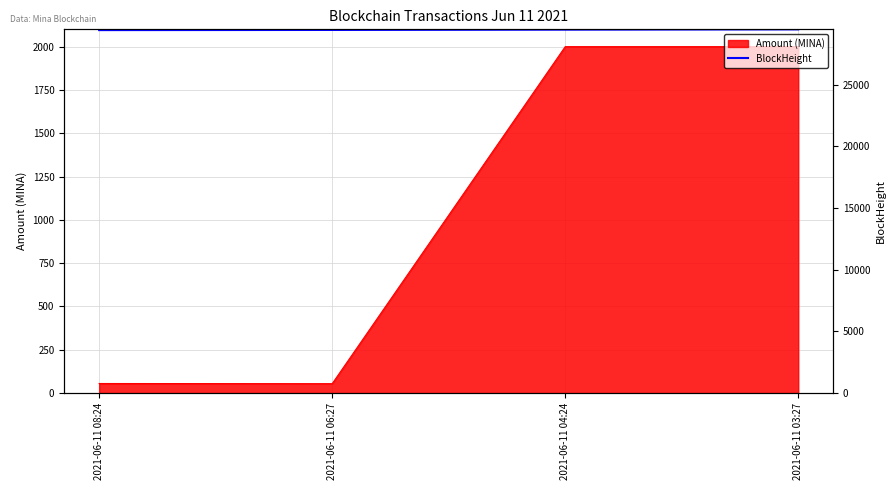

List the labels in order of value, largest first.

2021-06-11 03:27, 2021-06-11 04:24, 2021-06-11 06:27, 2021-06-11 08:24